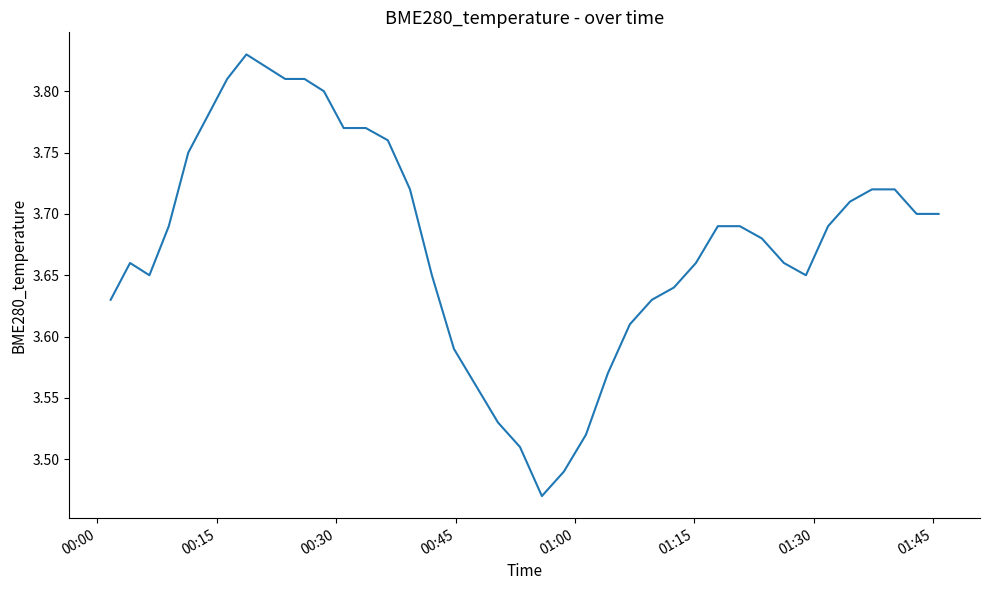

Does the chart display data point markers on the line(s)?

No